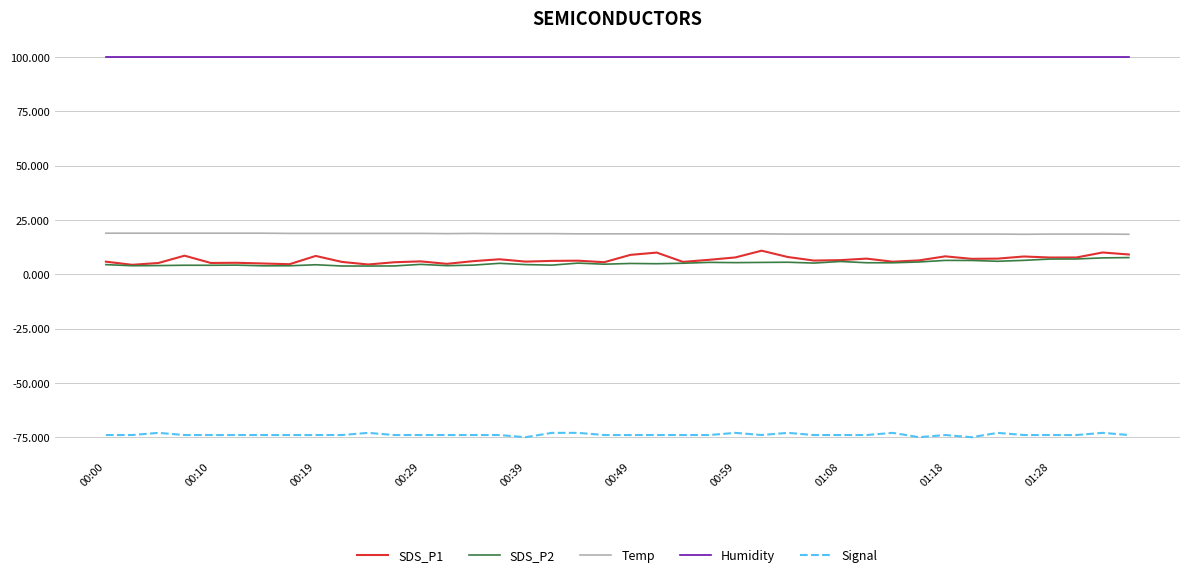

What is the lowest value of the Signal series?

-75.0